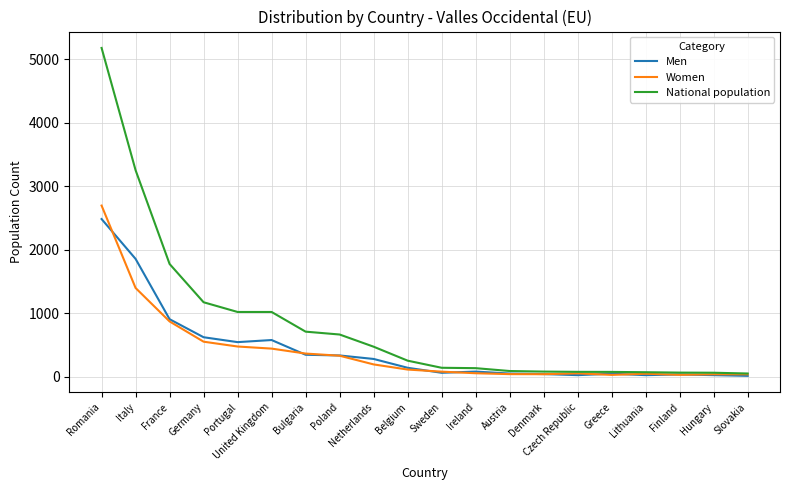

What is the greatest value displayed?

5178